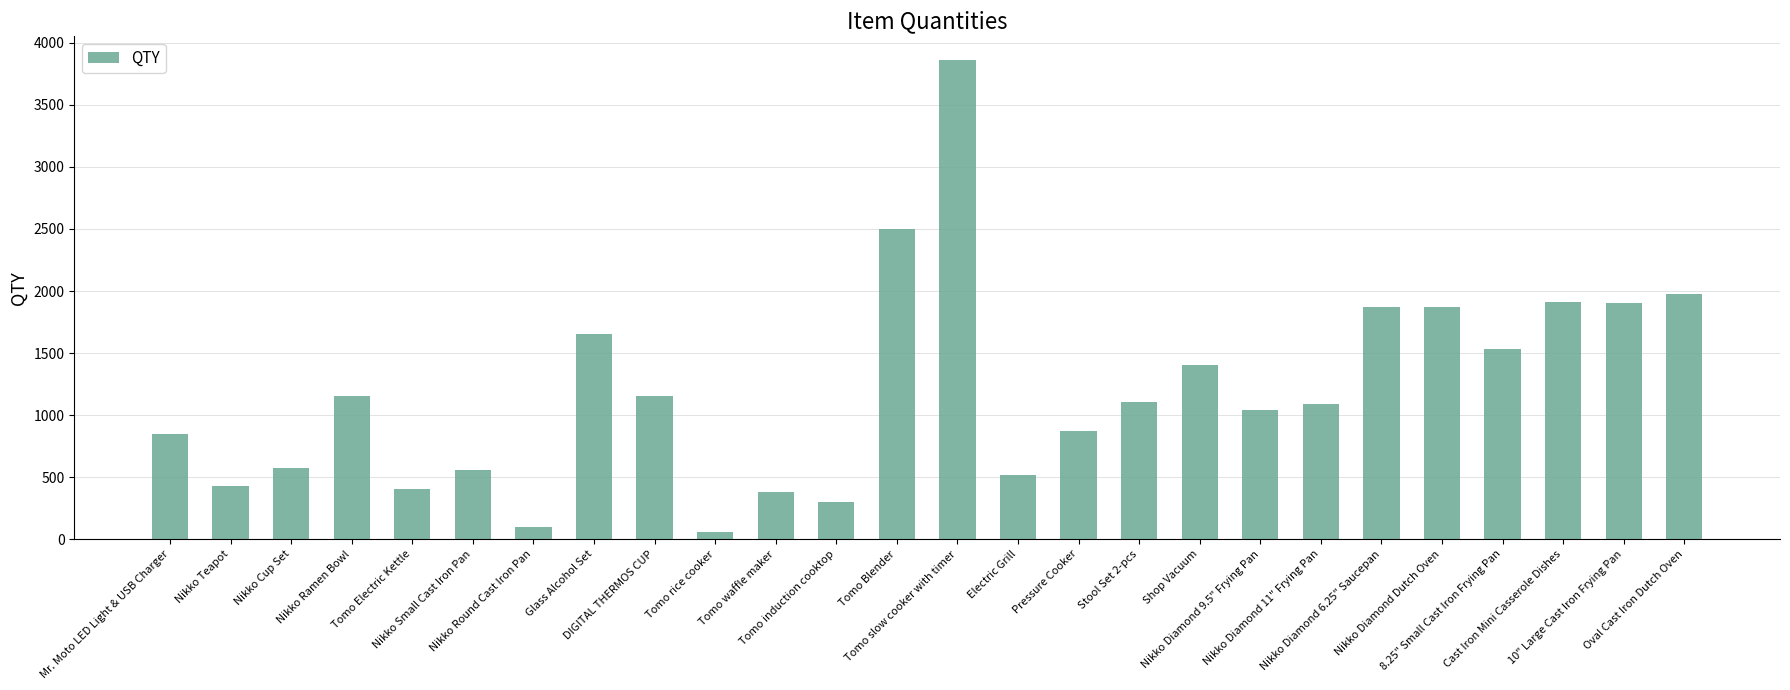

Is it true that the value at Nikko Small Cast Iron Pan is 556?

True